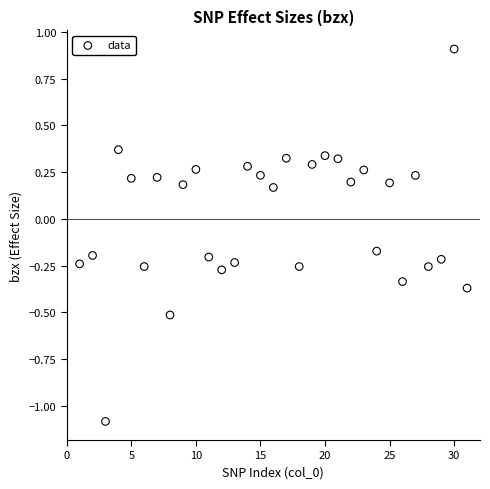

What is the range of X values (max minus min)?

30.0